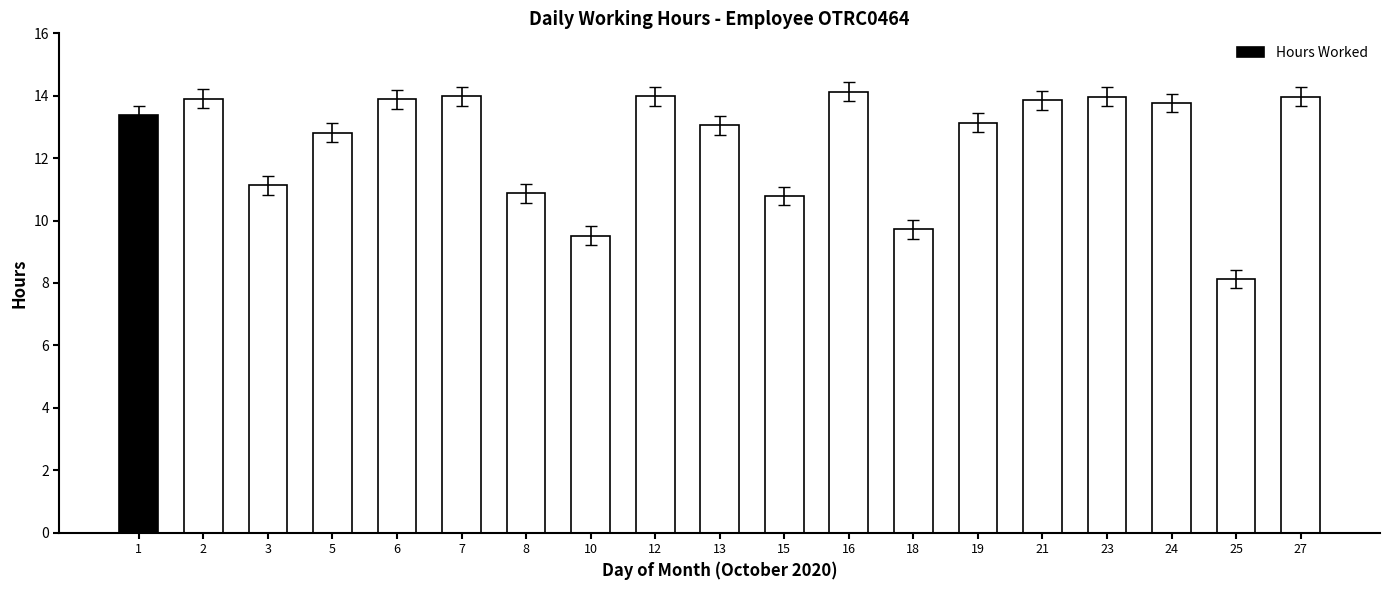

What is the smallest value displayed?

8.1